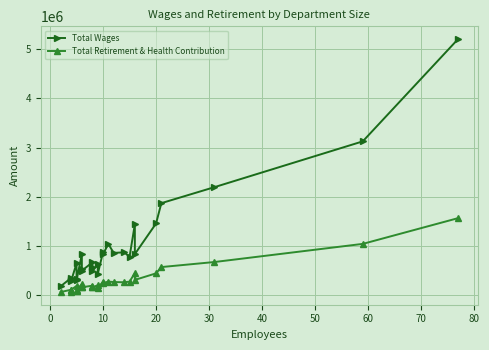

Is the value of Total Wages at 50 greater than the value of Total Retirement & Health Contribution at 70?

Yes